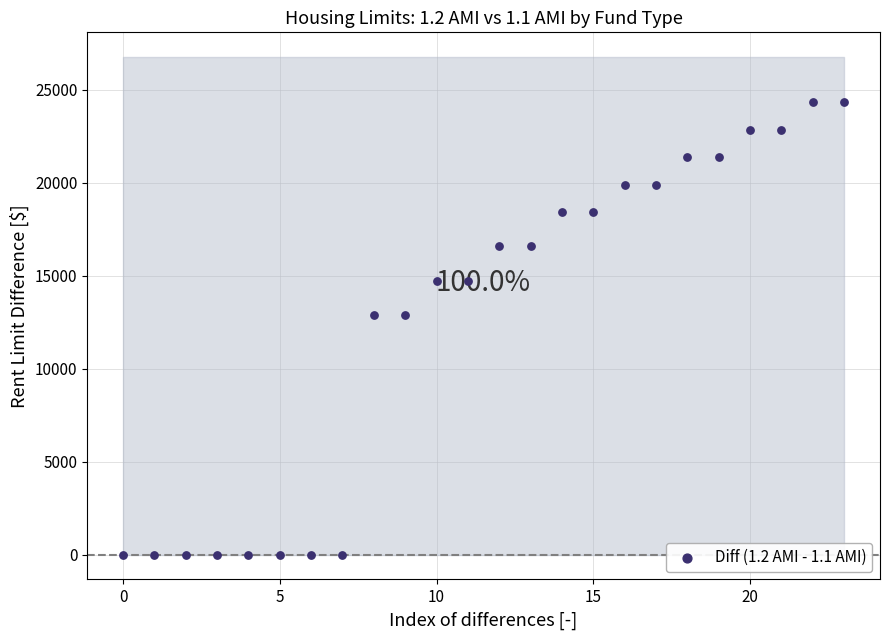

What is the range of Y values (max minus min)?

24330